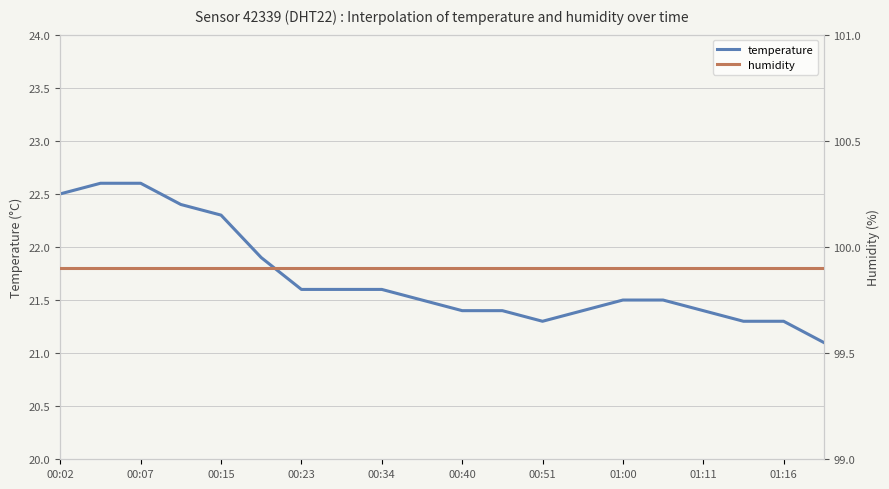

True or false: humidity and temperature intersect in this chart.

False